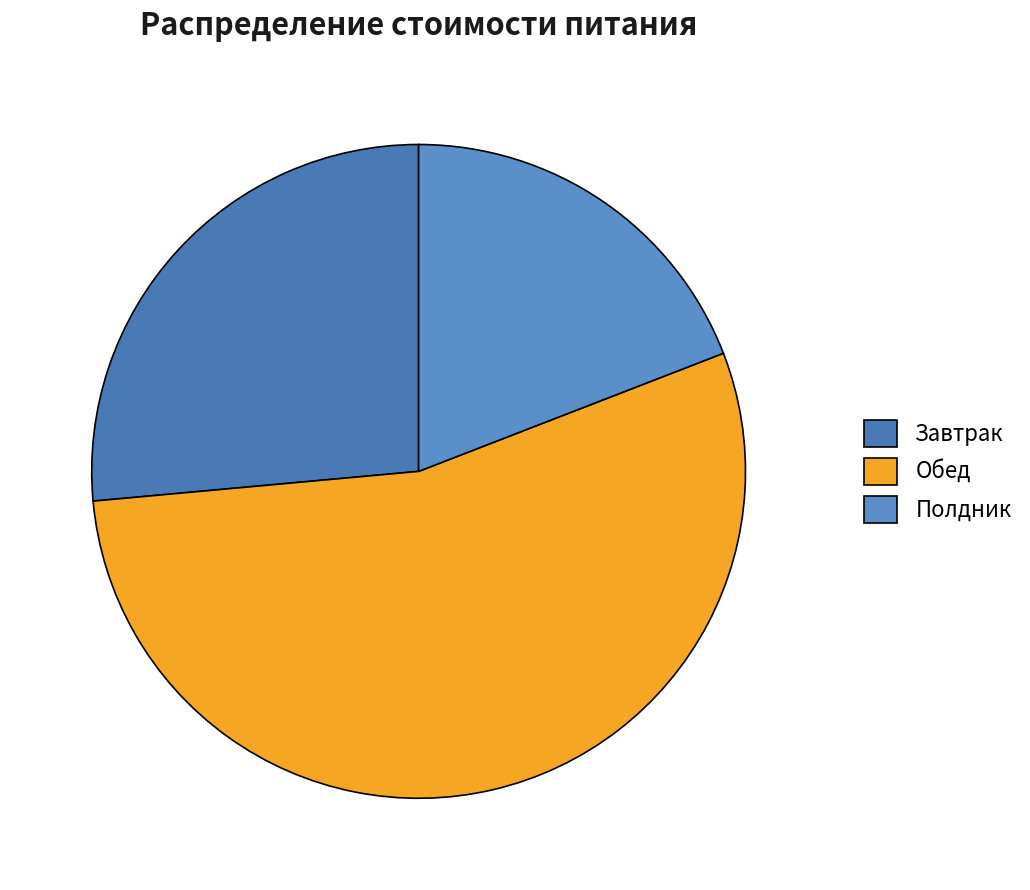

What is the largest slice in the pie chart?

Обед